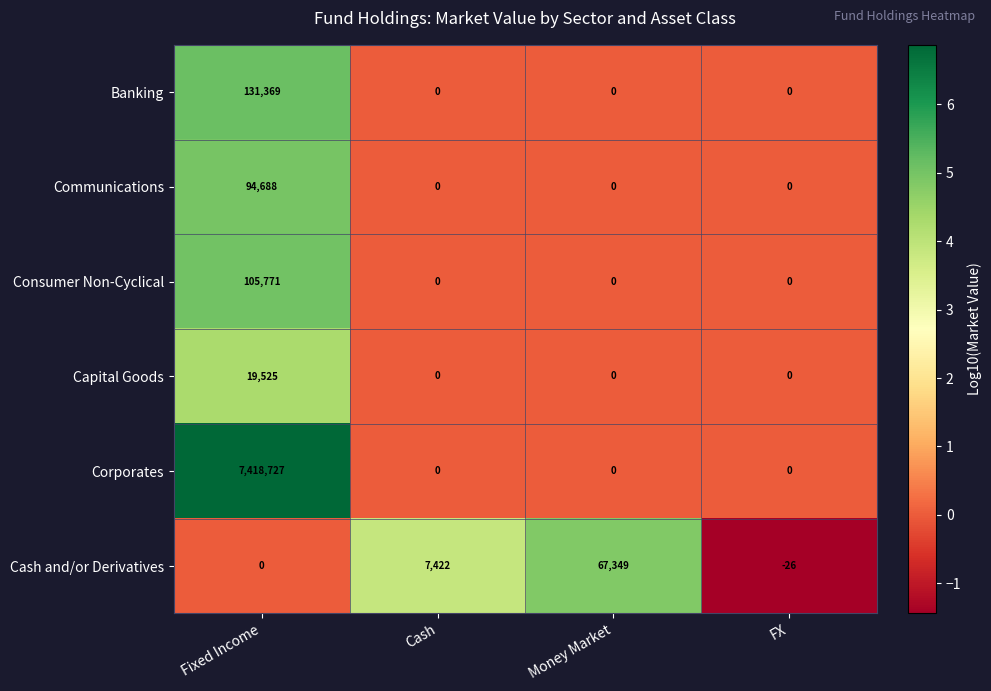

Reading left to right, transcribe all the data shown in this chart.

Banking: Fixed Income=131369	Cash=0	Money Market=0	FX=0
Communications: Fixed Income=94688	Cash=0	Money Market=0	FX=0
Consumer Non-Cyclical: Fixed Income=105771	Cash=0	Money Market=0	FX=0
Capital Goods: Fixed Income=19525	Cash=0	Money Market=0	FX=0
Corporates: Fixed Income=7418727	Cash=0	Money Market=0	FX=0
Cash and/or Derivatives: Fixed Income=0	Cash=7422	Money Market=67349	FX=-26